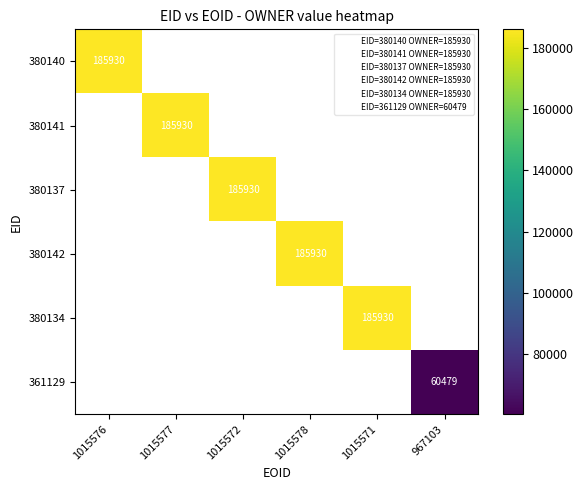

Rank the series by their average value, from highest to lowest.

380140, 380141, 380137, 380142, 380134, 361129